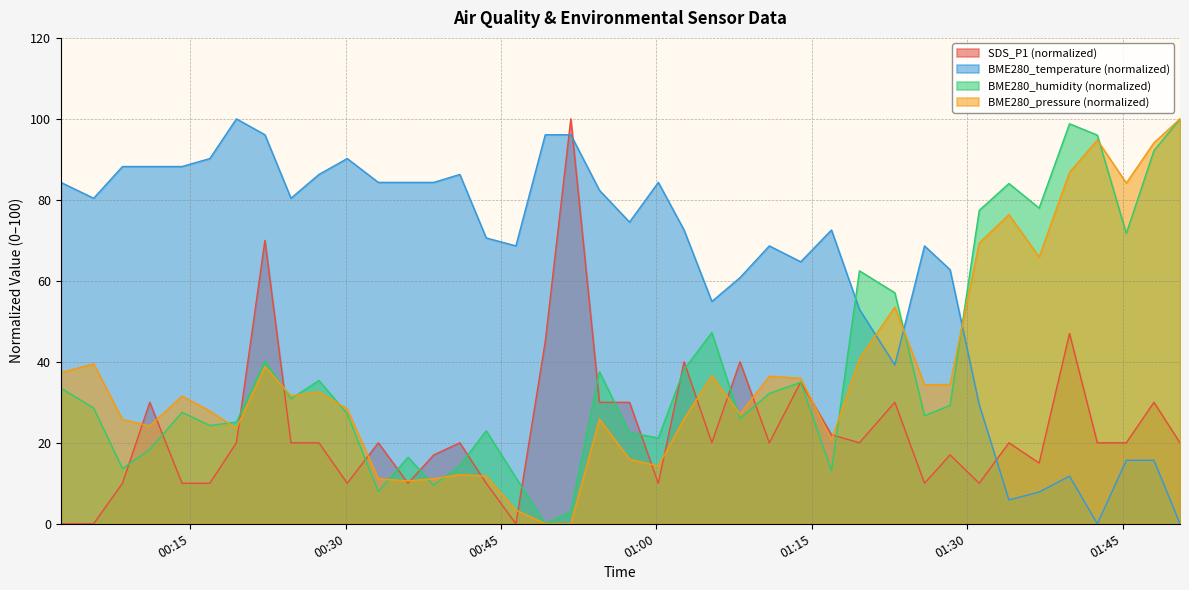

What is the approximate value of SDS_P1 at 2022/09/03 00:33:09?

20.0